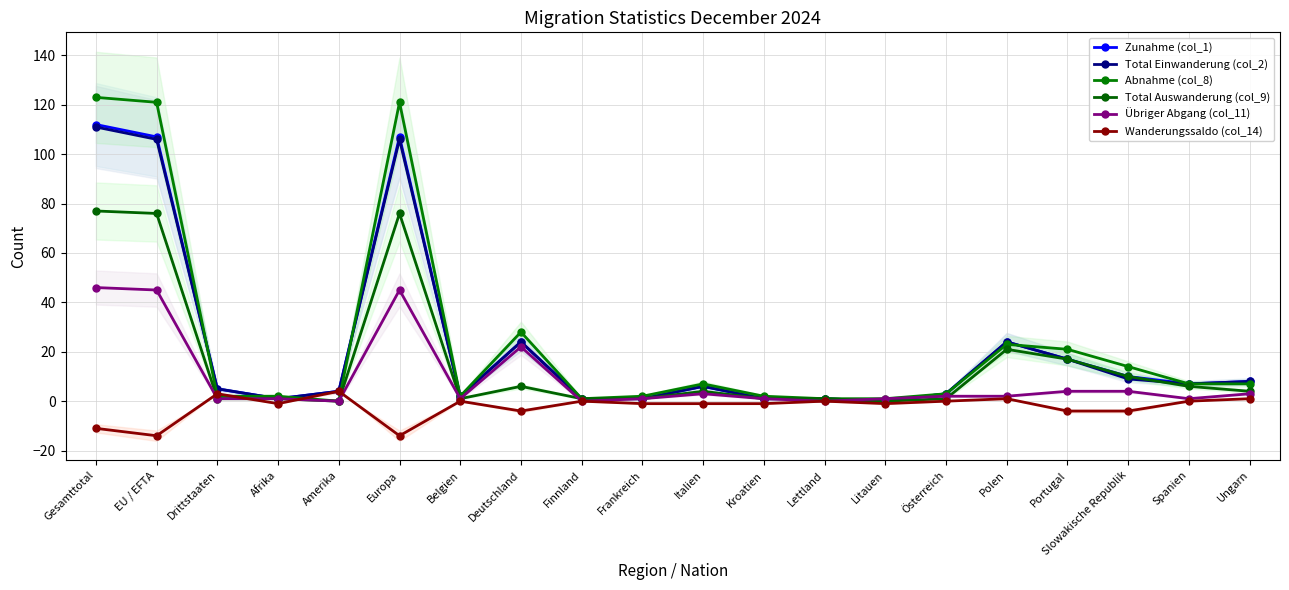

How many interior local valleys does the Total Auswanderung (col_9) series have?

3